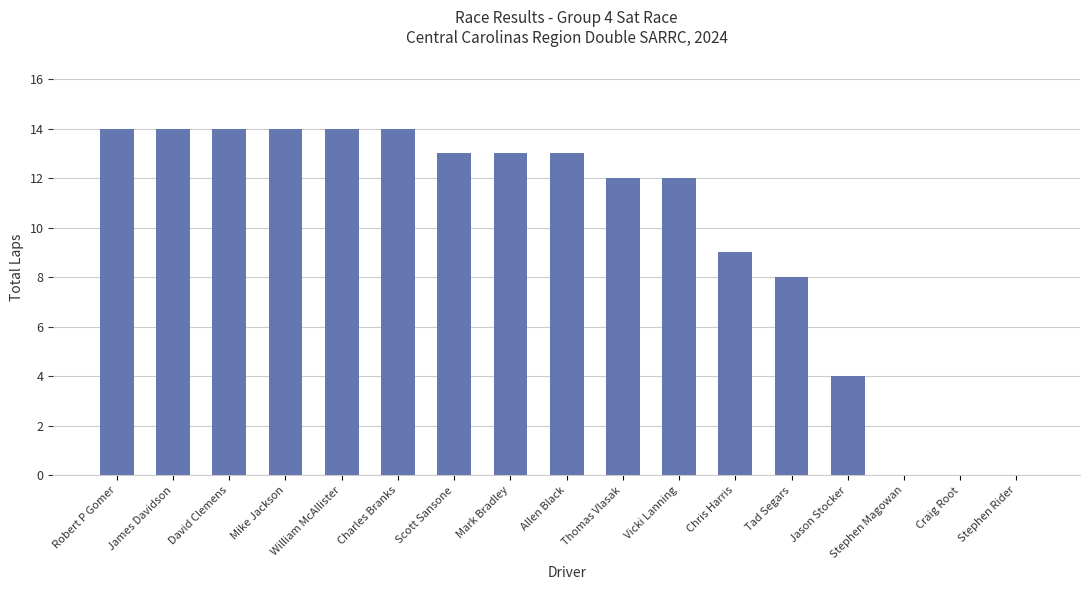

Are the bars horizontal?

No